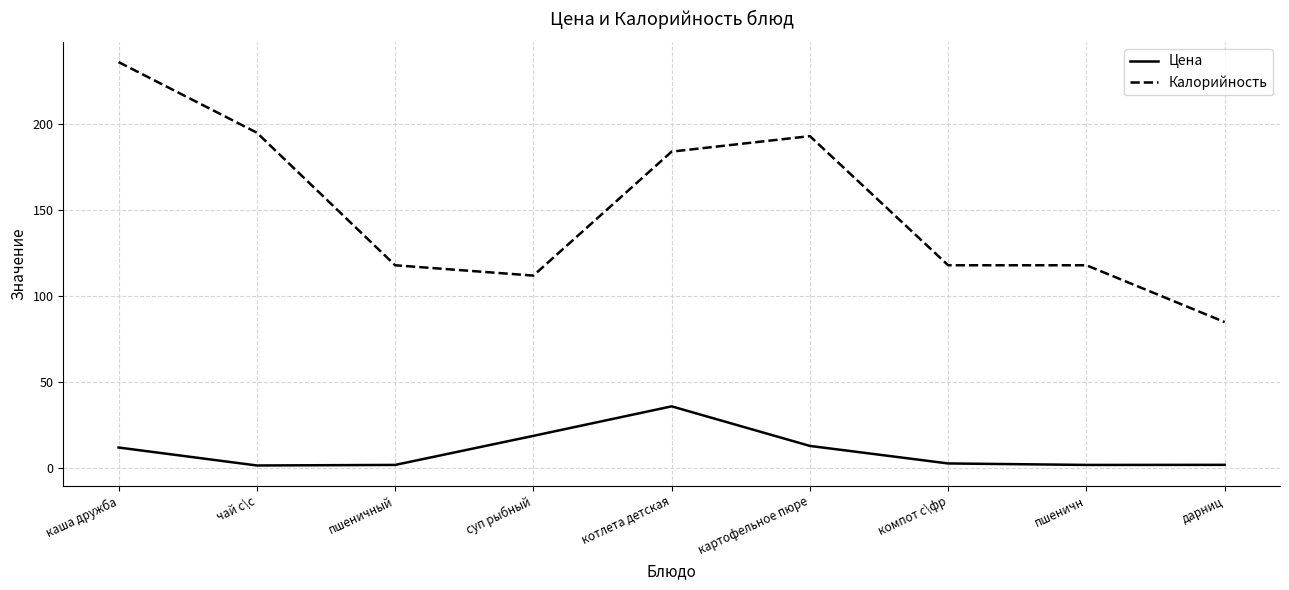

What is the difference between the highest and lowest values at котлета детская?

147.9